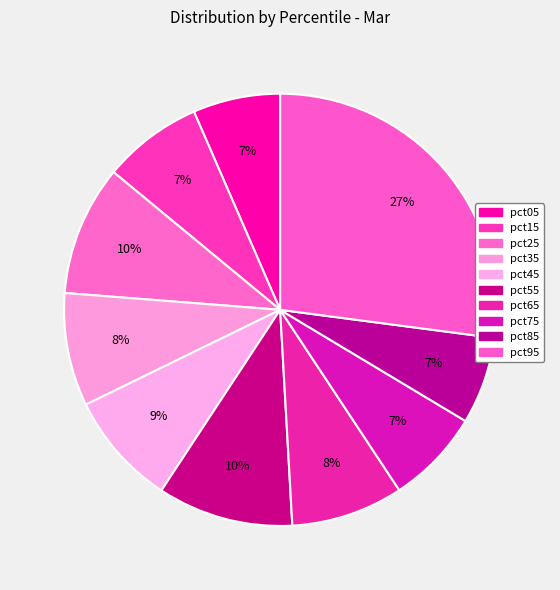

How many segments does this pie chart have?

10